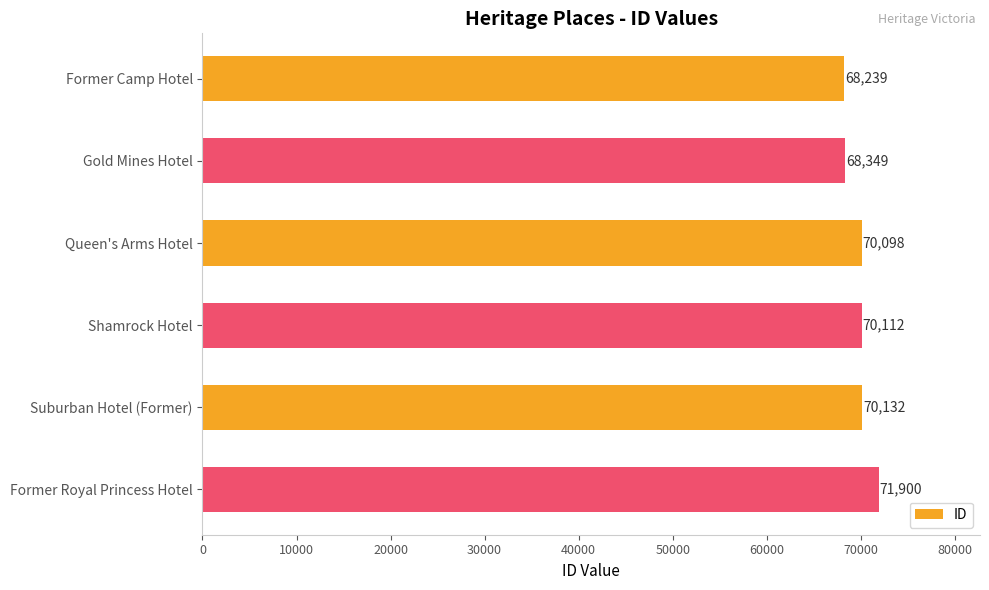

What is the sum of all values?

418830